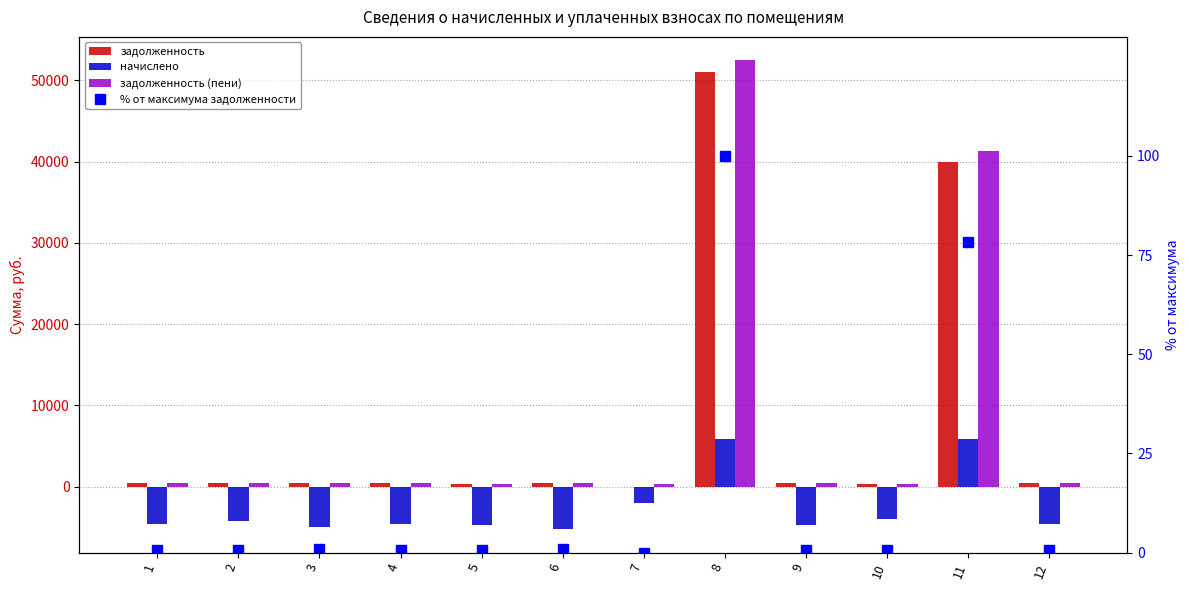

What are all the series names shown in the legend?

задолженность, начислено, задолженность (пени), % от максимума задолженности